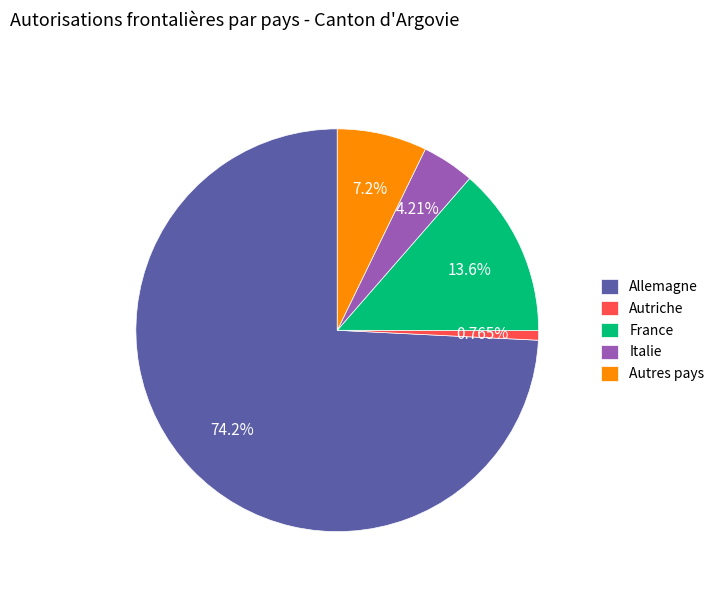

Count the number of slices in the pie.

5